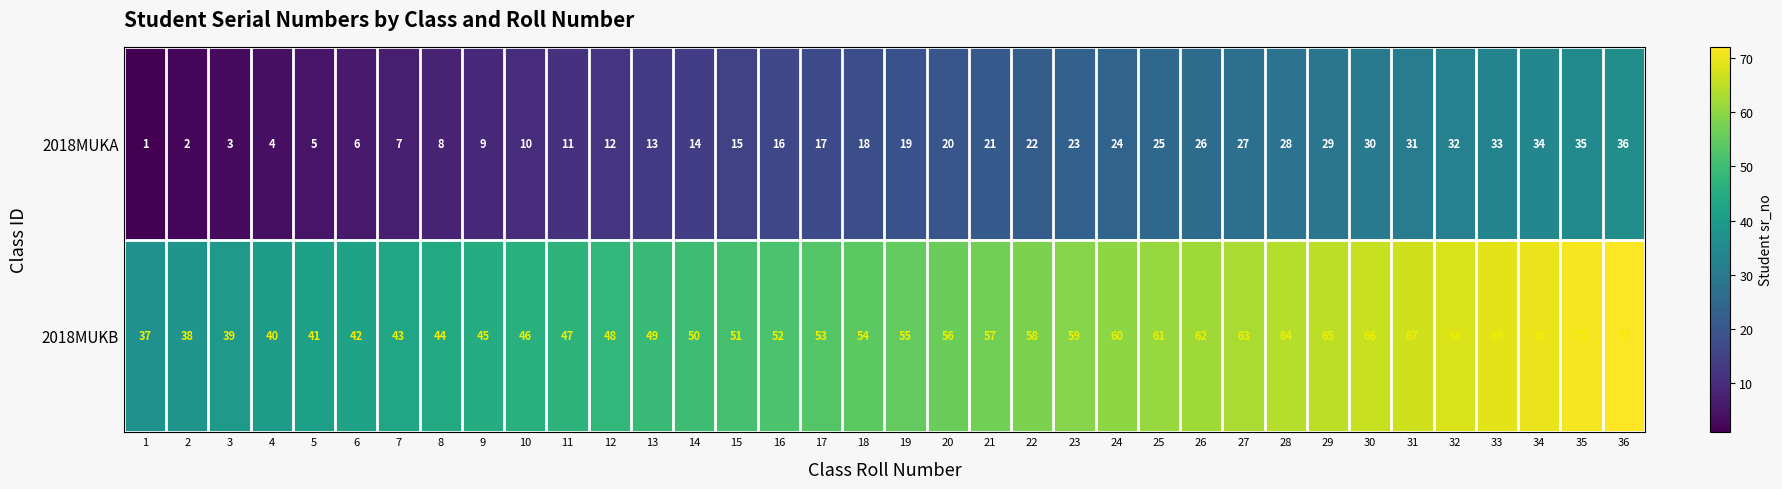

What is the total value across all series at 8?

52